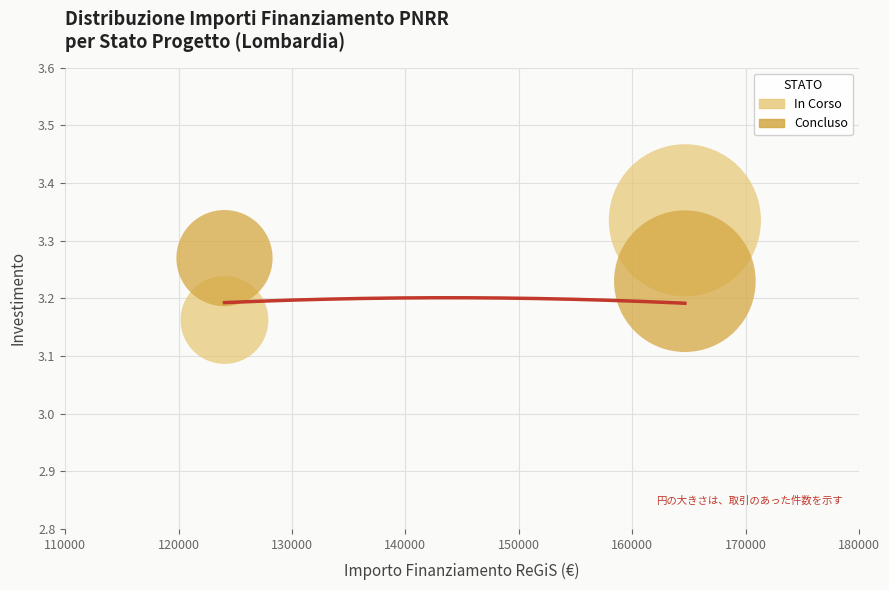

Across all data points, what is the range of X values (max minus min)?

40599.7